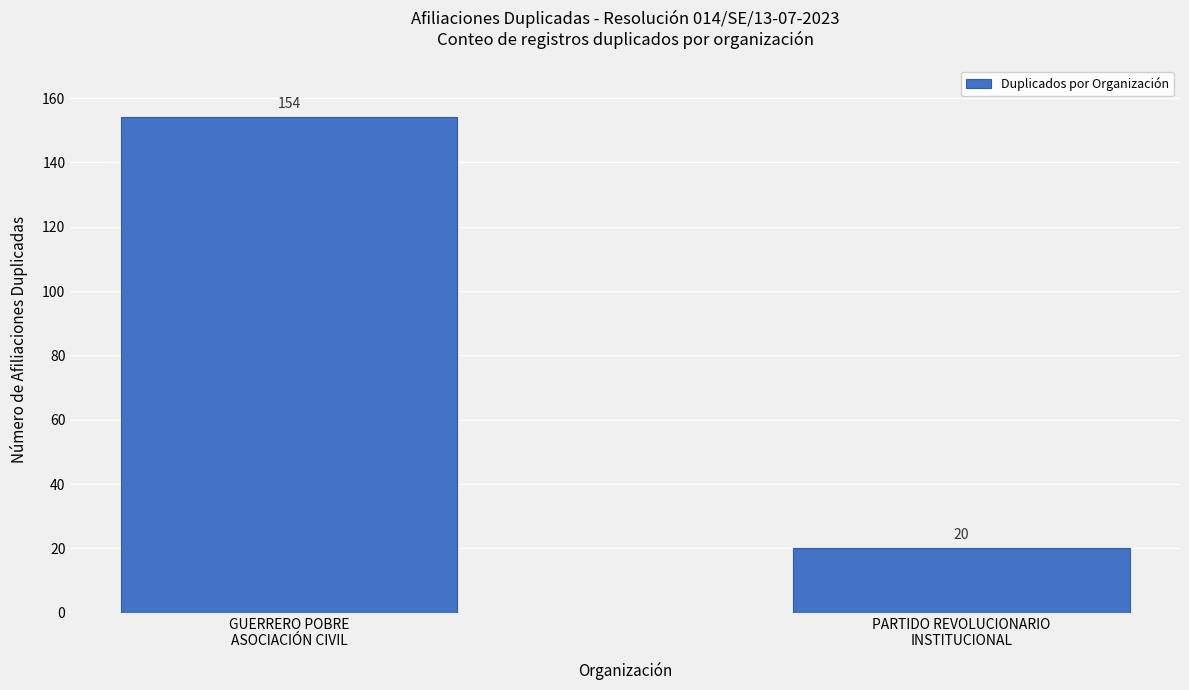

Reading left to right, extract all data points from this chart.

GUERRERO POBRE
ASOCIACIÓN CIVIL=154	PARTIDO REVOLUCIONARIO
INSTITUCIONAL=20